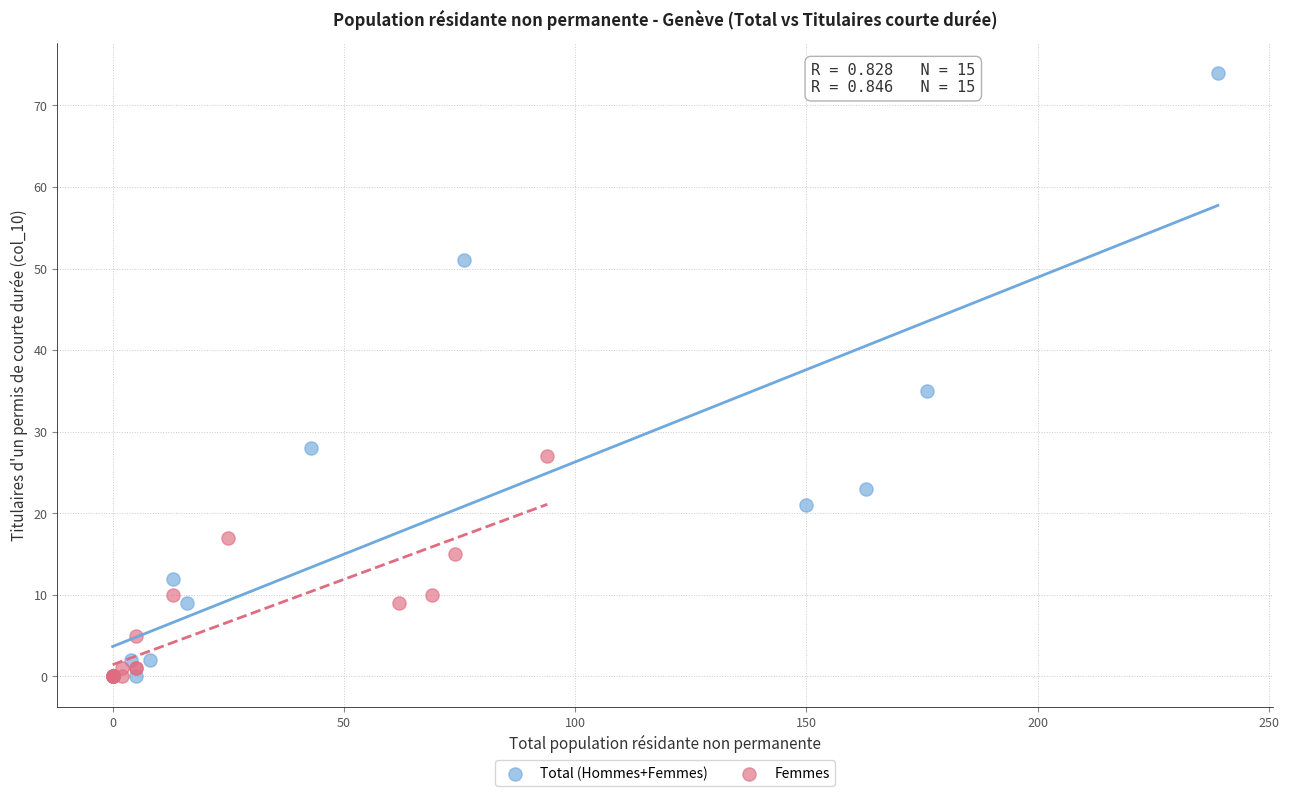

What are all the series names shown in the legend?

Total (Hommes+Femmes), Femmes